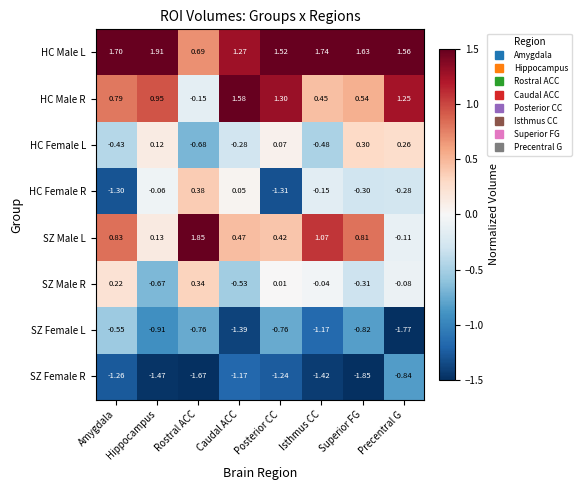

At which label does SZ Male L reach its minimum?

Precentral G